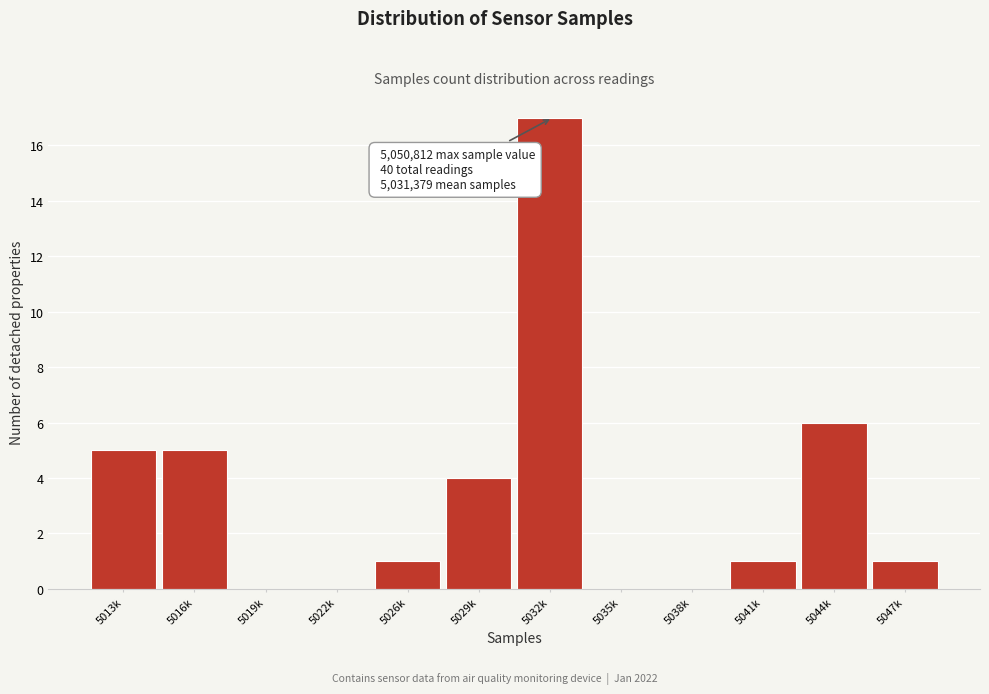

Reading right to left, list all the values displayed in this chart.

5047k=1	5044k=6	5041k=1	5038k=0	5035k=0	5032k=17	5029k=4	5026k=1	5022k=0	5019k=0	5016k=5	5013k=5